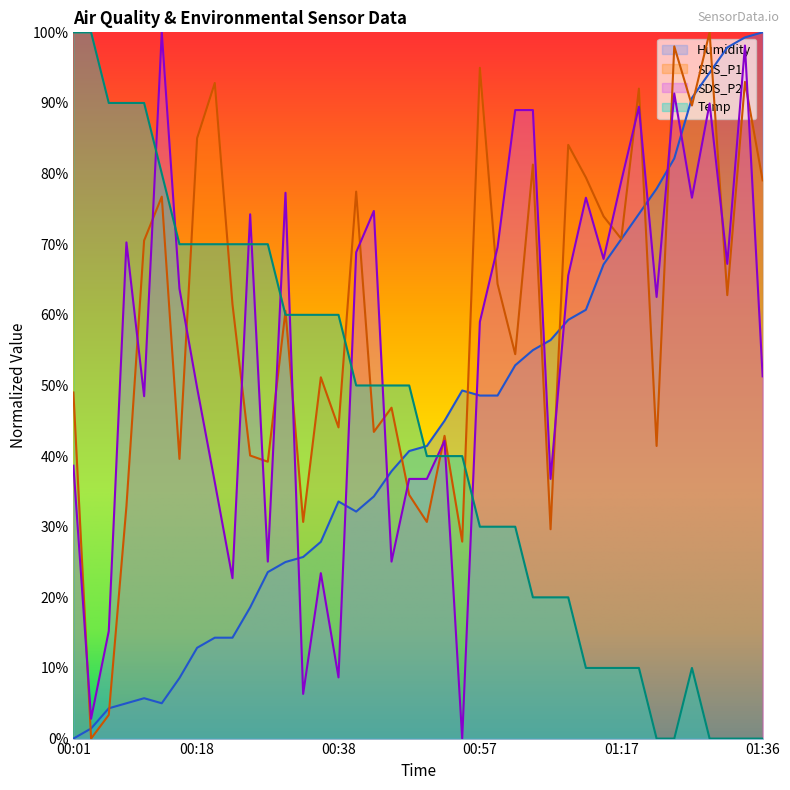

True or false: SDS_P1 has a value of 60.0 at 00:16.

False